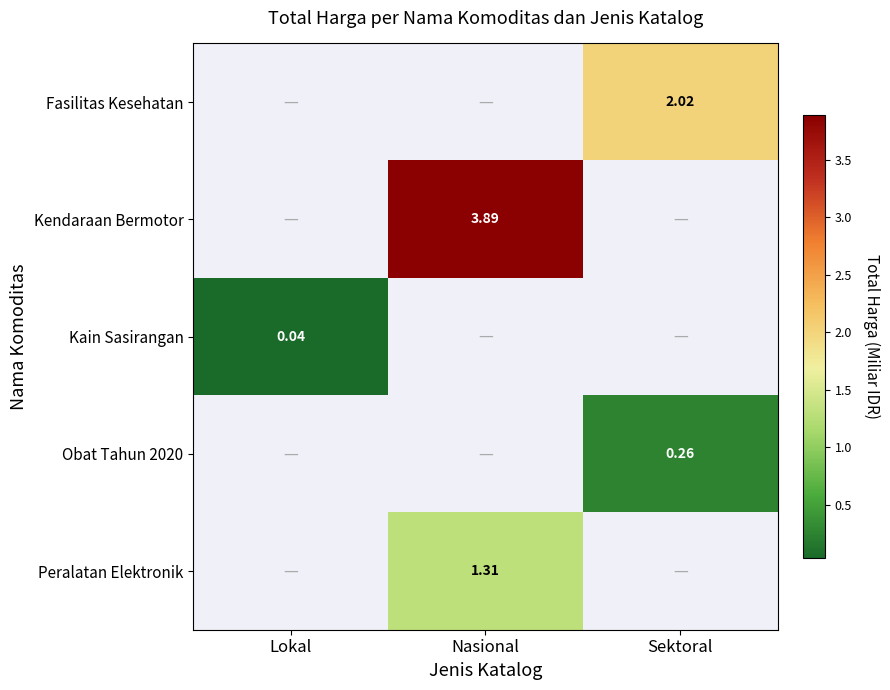

At which category does the chart reach its peak across all series?

Nasional